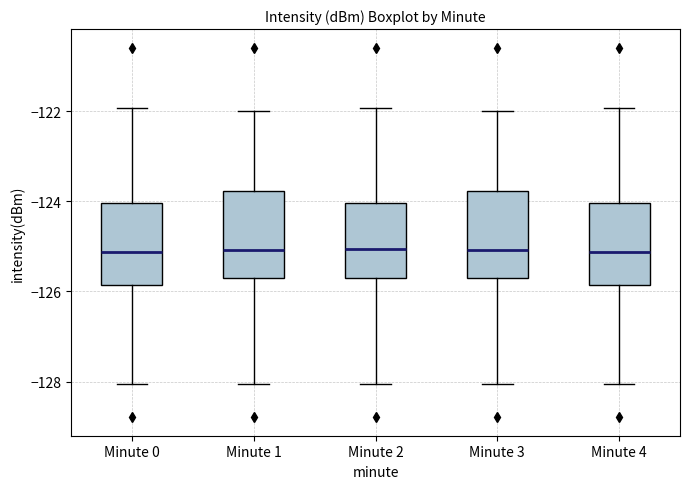

Reading left to right, read every box against the y-axis: the position of its median line, the range the box covers, and the ends of its whiskers. The values are not printed on the chart, so give them approximately, as read against the axis.

Minute 0: median -125.2, box -125.8 to -124.0, whiskers -128.0 to -122.0
Minute 1: median -125.0, box -125.8 to -123.8, whiskers -128.0 to -122.0
Minute 2: median -125.0, box -125.8 to -124.0, whiskers -128.0 to -122.0
Minute 3: median -125.0, box -125.8 to -123.8, whiskers -128.0 to -122.0
Minute 4: median -125.2, box -125.8 to -124.0, whiskers -128.0 to -122.0